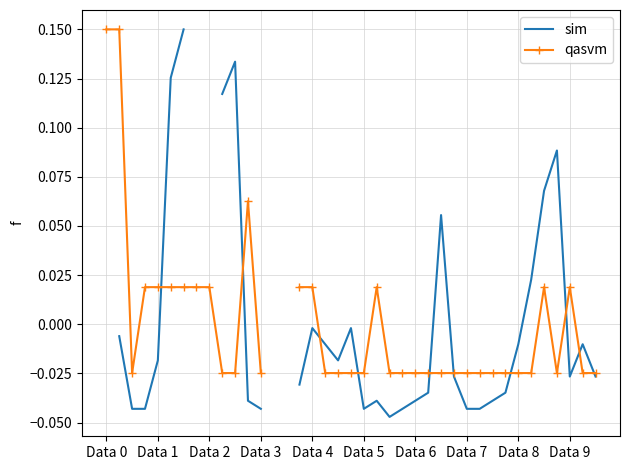

What are all the series names shown in the legend?

sim, qasvm